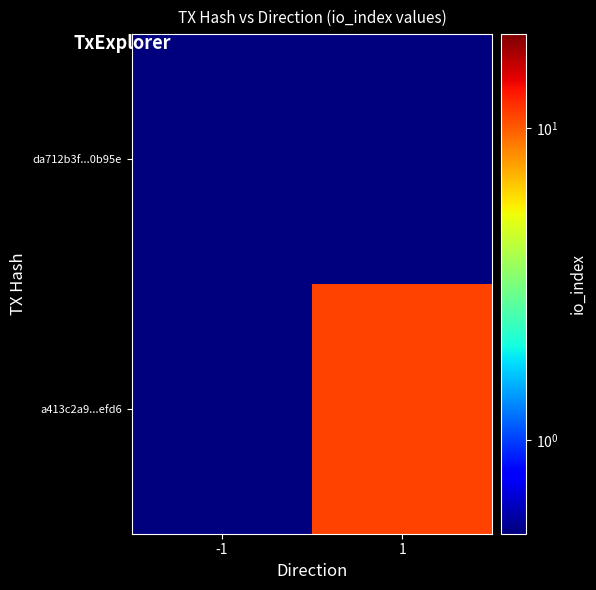

Reading left to right, transcribe all the data shown in this chart.

da712b3f...0b95e: -1=0.1	1=0.1
a413c2a9...efd6: -1=0.1	1=11.0